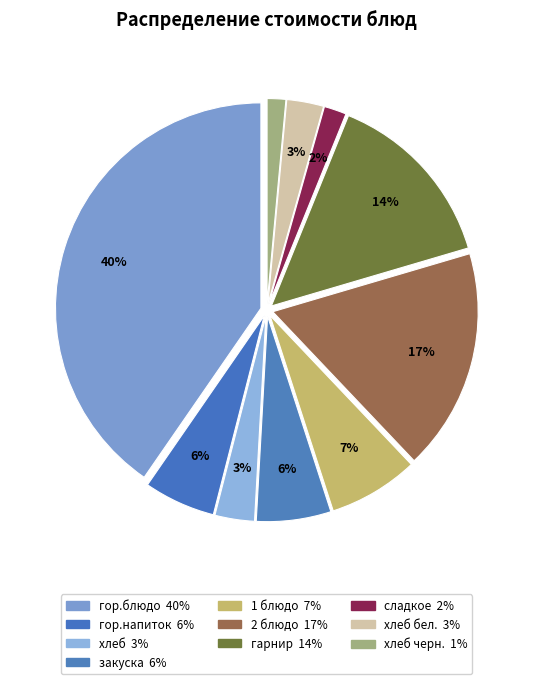

How many segments does this pie chart have?

10